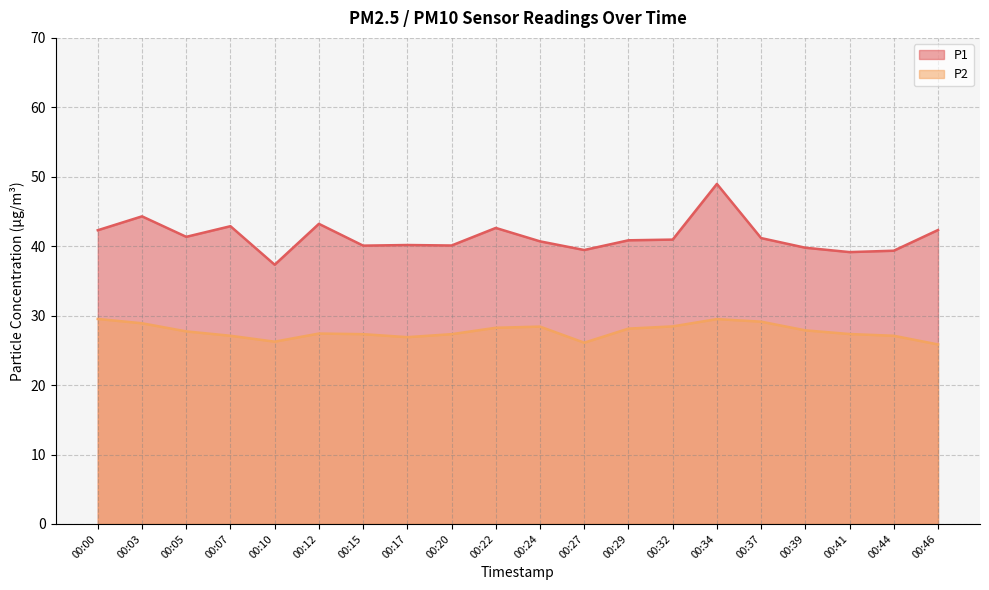

What is the value of the P2 point at the 6th from the left?

27.4